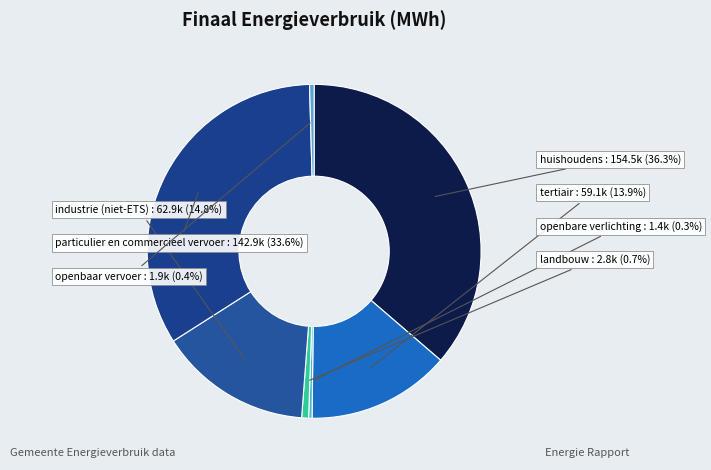

Count the number of slices in the pie.

7